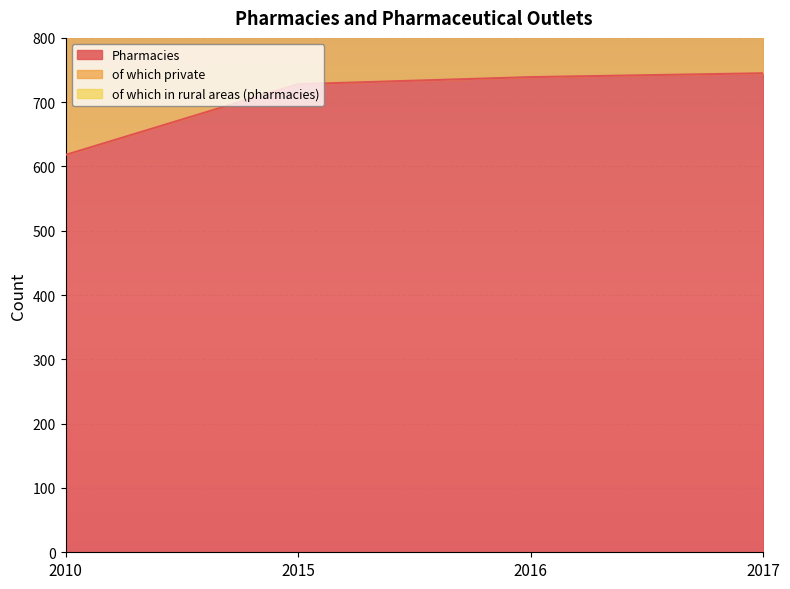

How many values in the Pharmacies series are below 739?

2